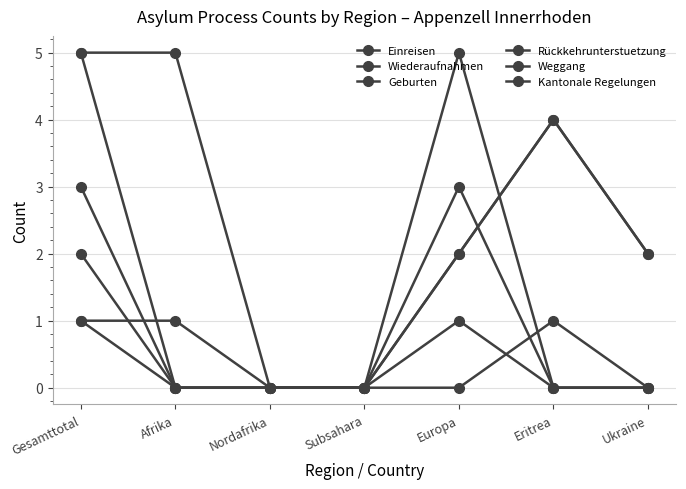

How many distinct data groups are displayed?

6